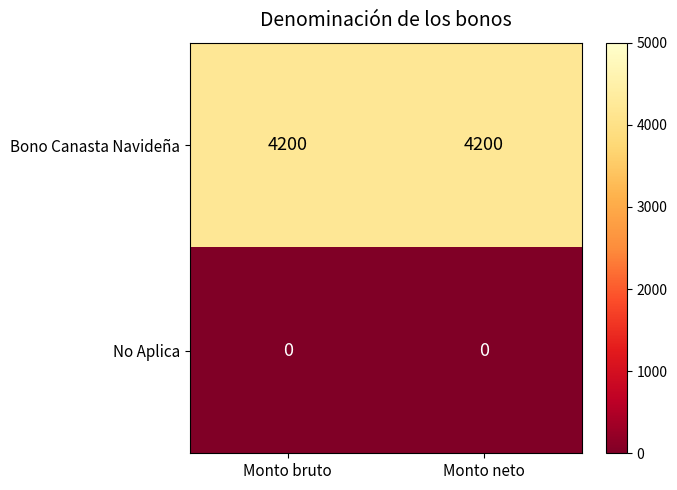

Which series has the largest total across all categories?

Bono Canasta Navideña